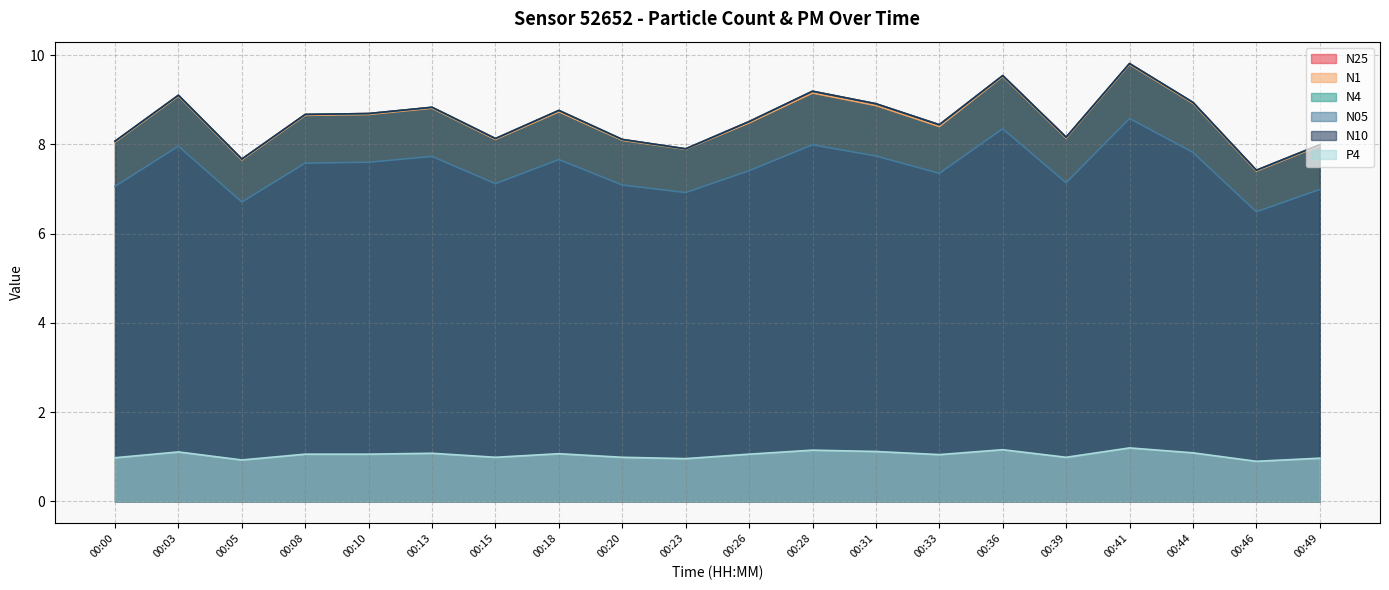

How many lines are shown in the chart?

6